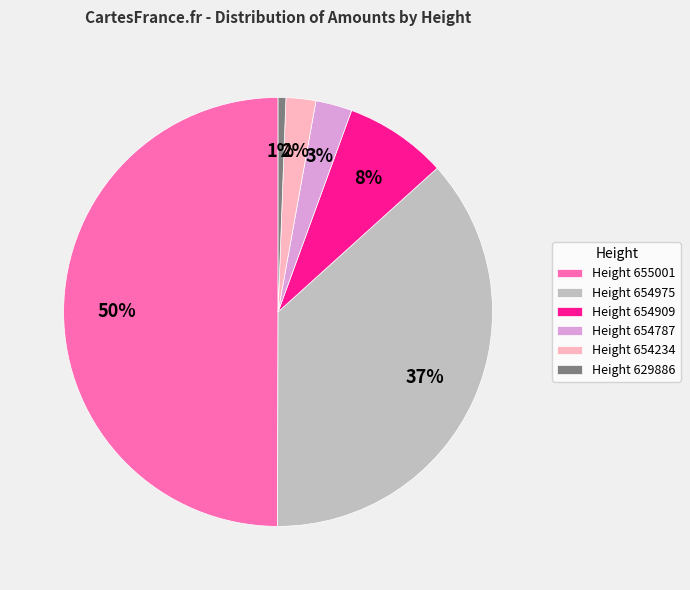

How many slices are in this pie chart?

6